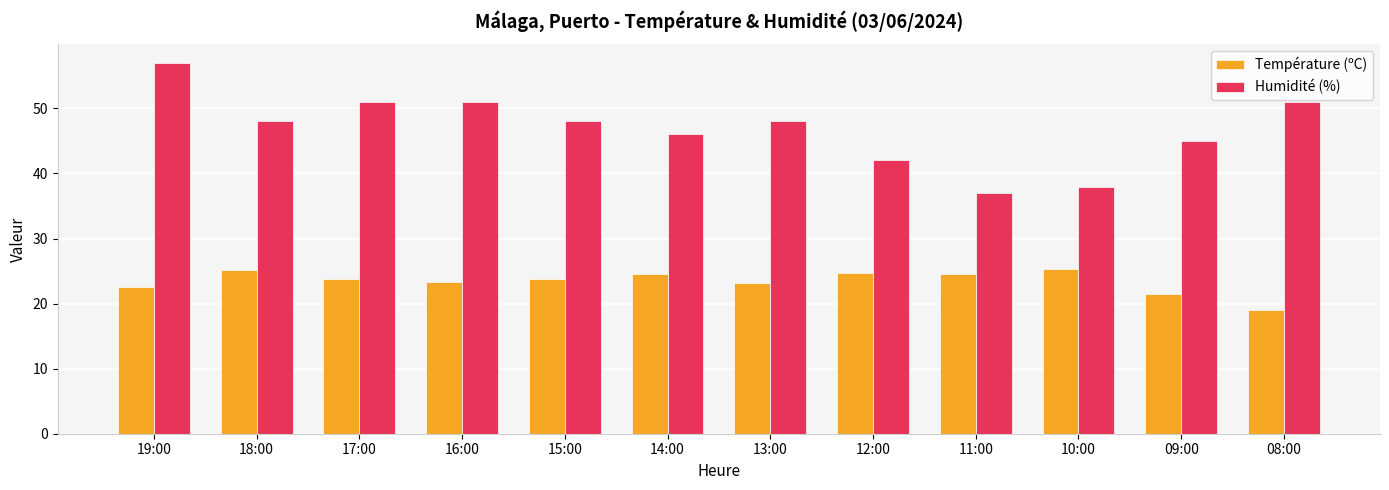

Which series changed the most between 17:00 and 15:00?

Humidité (%)